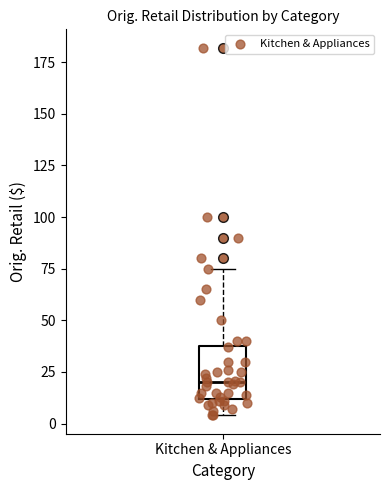

Read this box plot against the y-axis: the position of the median line, the range covered by the box, and the ends of both whiskers. The values are not printed on the chart, so give them approximately, as read against the axis.

median 20, box 10 to 40, whiskers 5 to 75